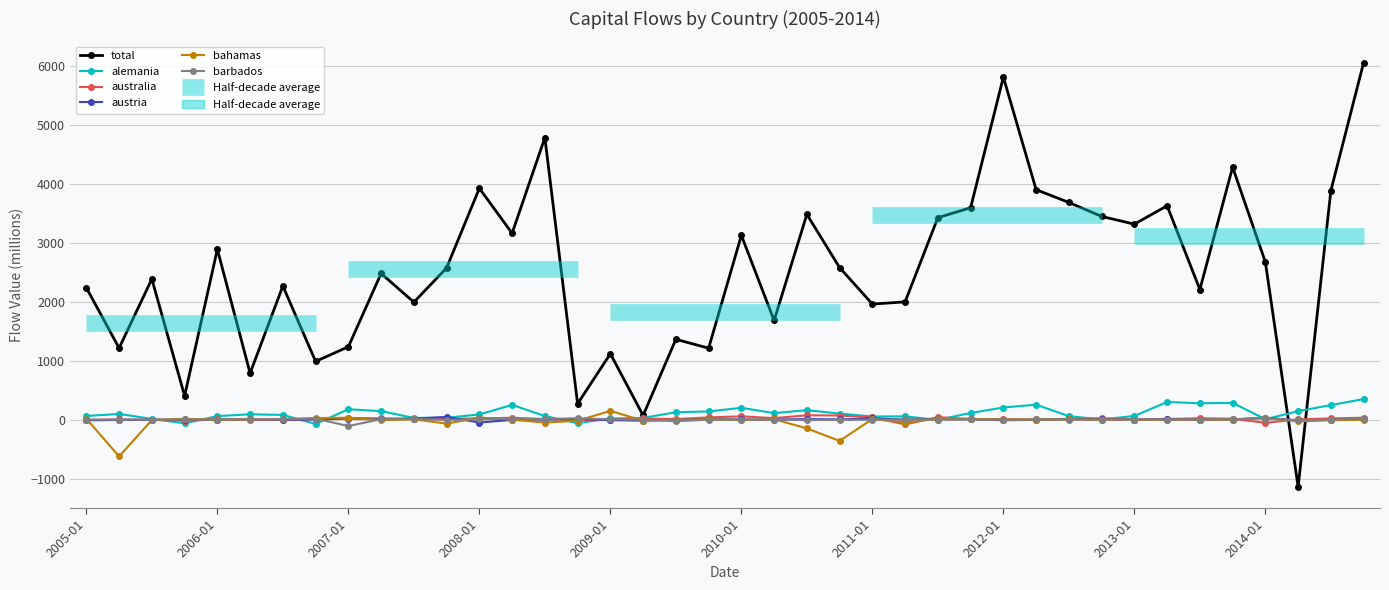

Is it true that barbados equals -6.4 at 22?

True